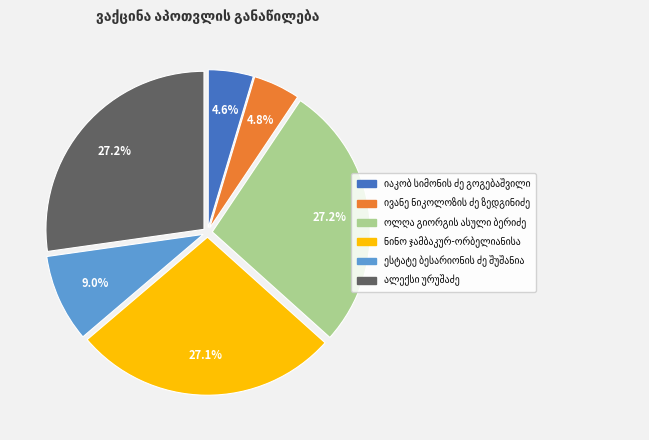

Count the number of slices in the pie.

6